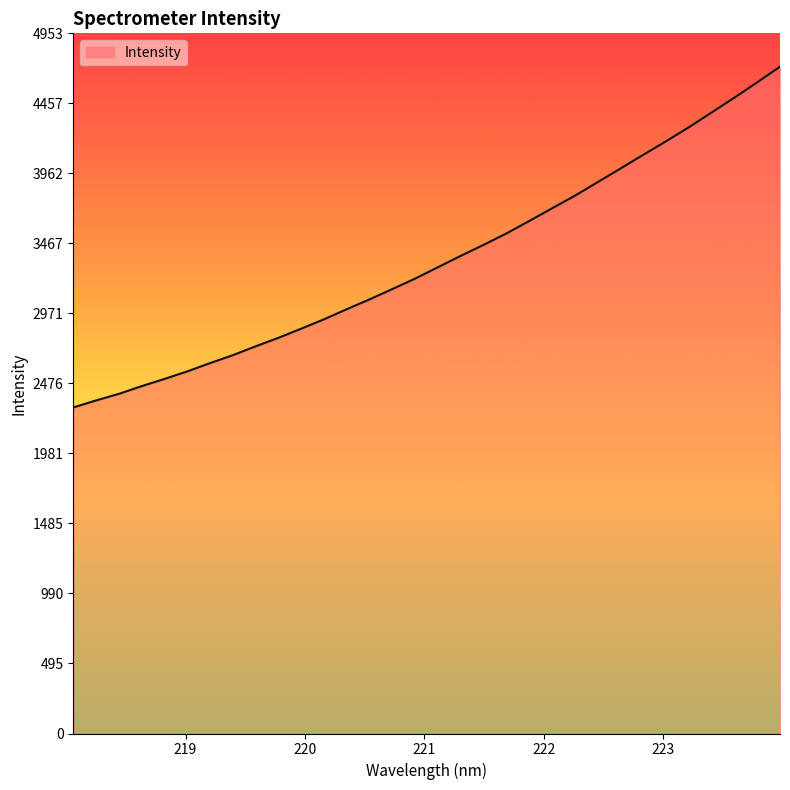

Count the number of values greater than 3299.

16